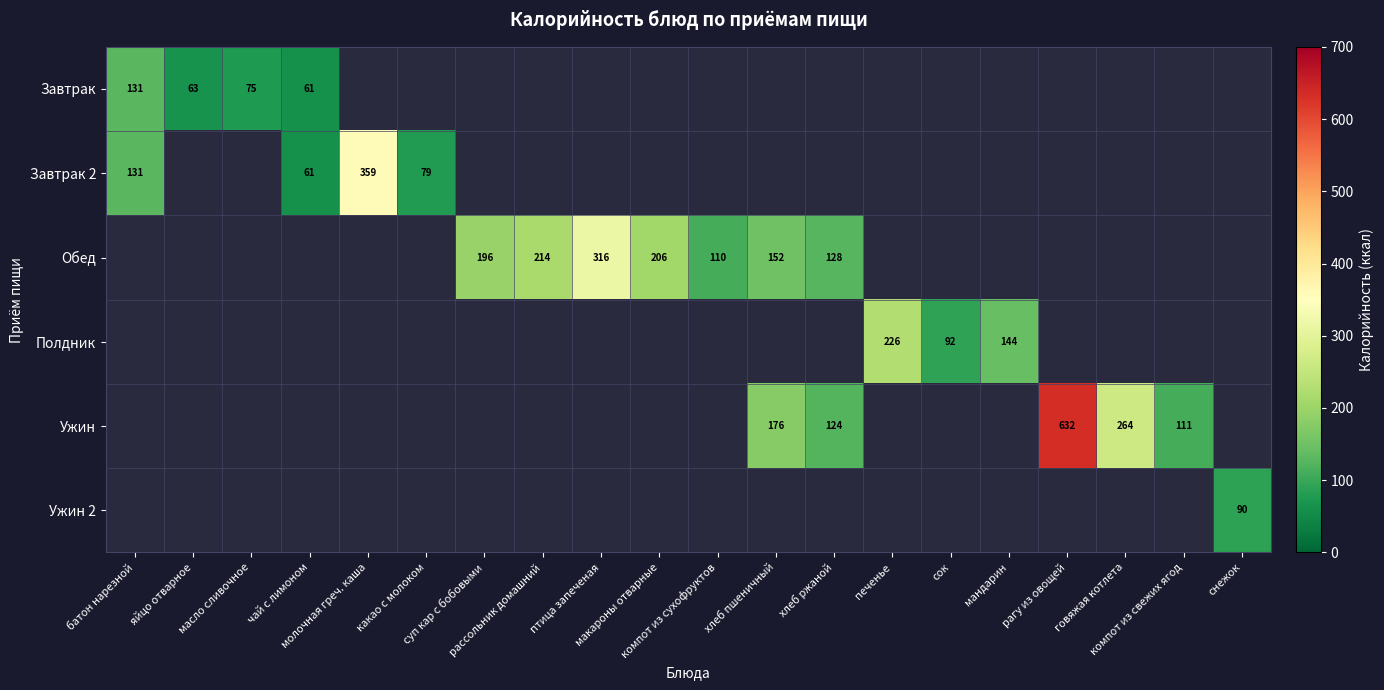

How many distinct data groups are displayed?

6